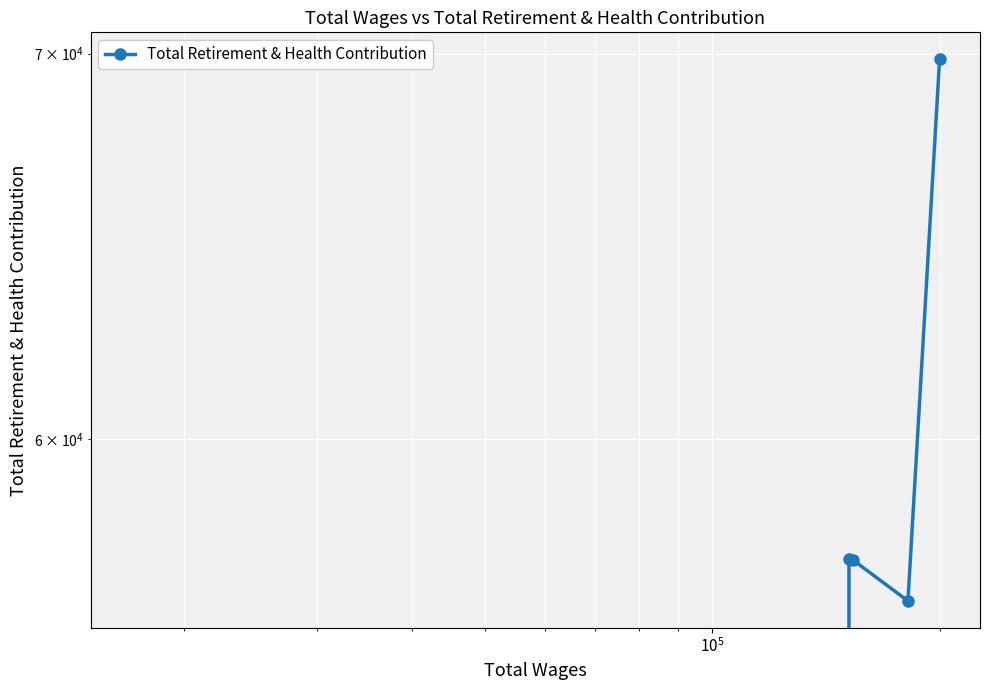

What is the difference between the maximum and minimum values?

69836